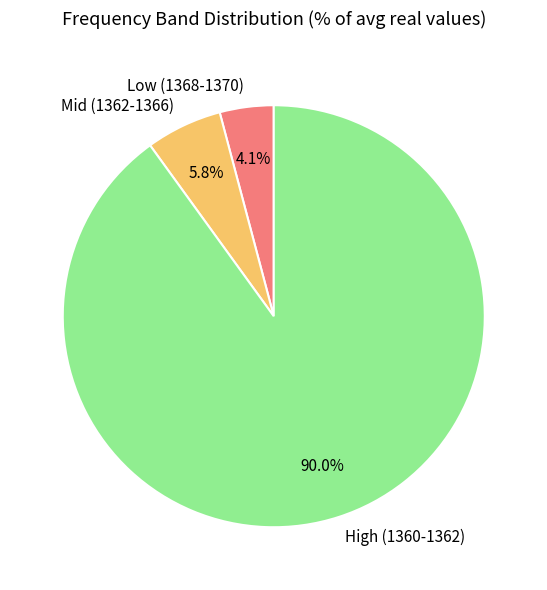

Is there any slice that represents more than half of the pie?

Yes